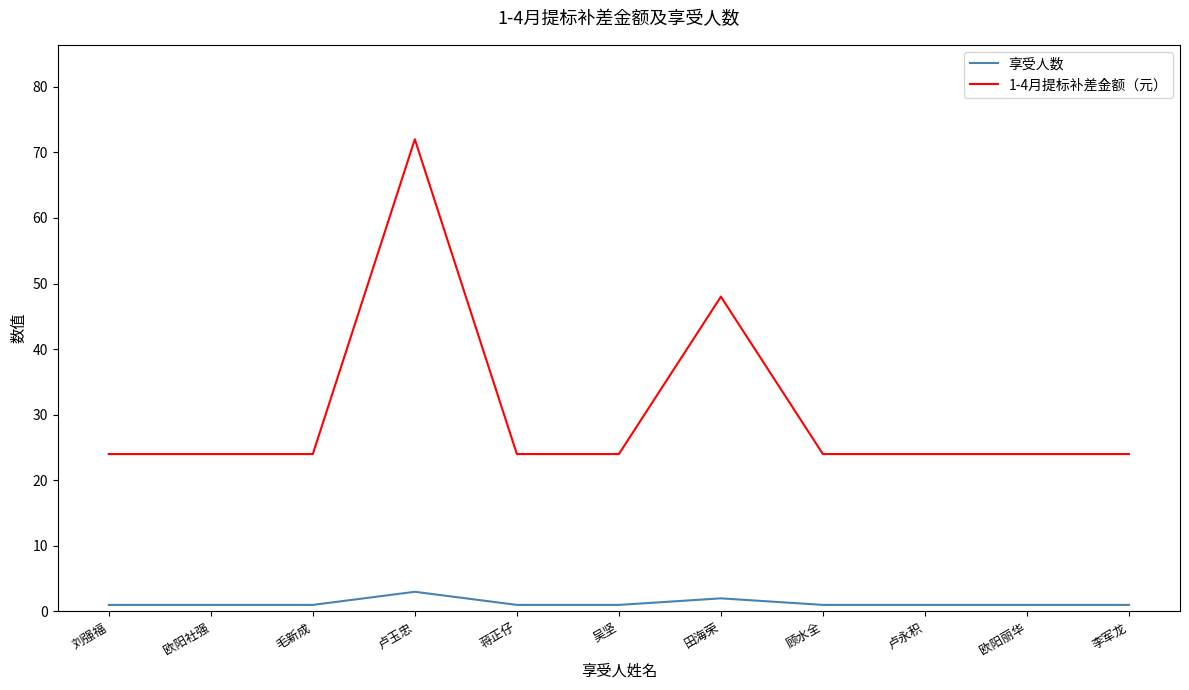

What position from the right is 田海荣?

5